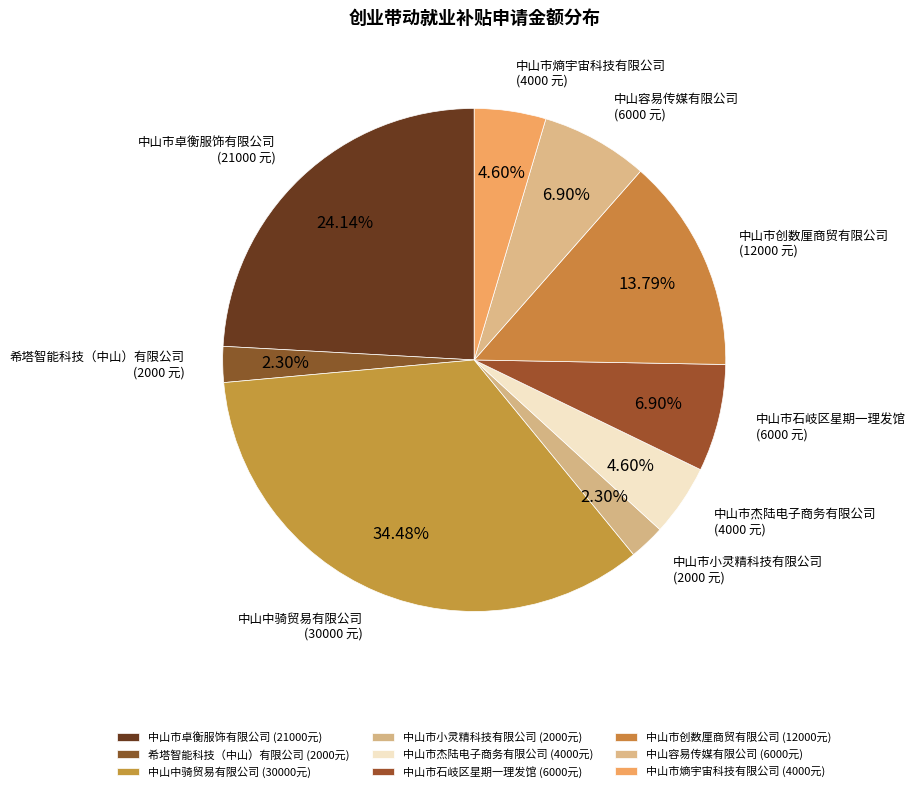

What percentage is NOT represented by 中山市小灵精科技有限公司?

97.7%